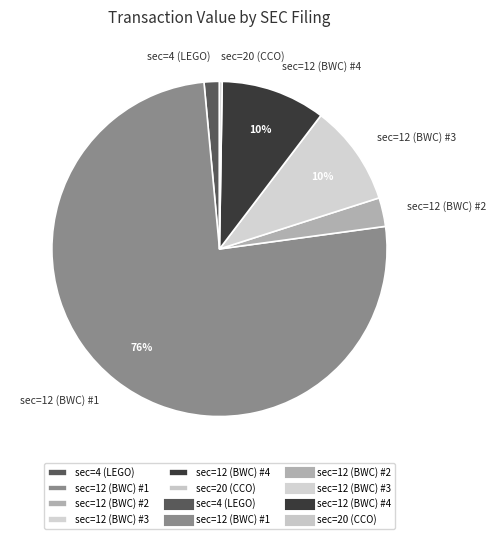

Which slice represents more than half of the pie?

sec=12 (BWC) #1